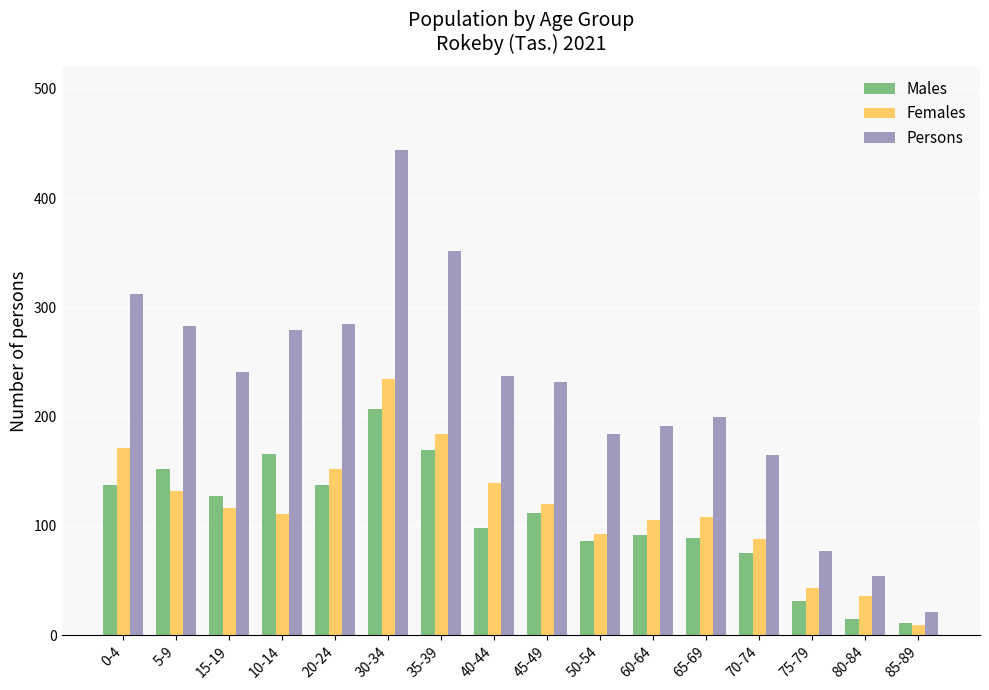

The Persons series shows 184 at 50-54. True or false?

True